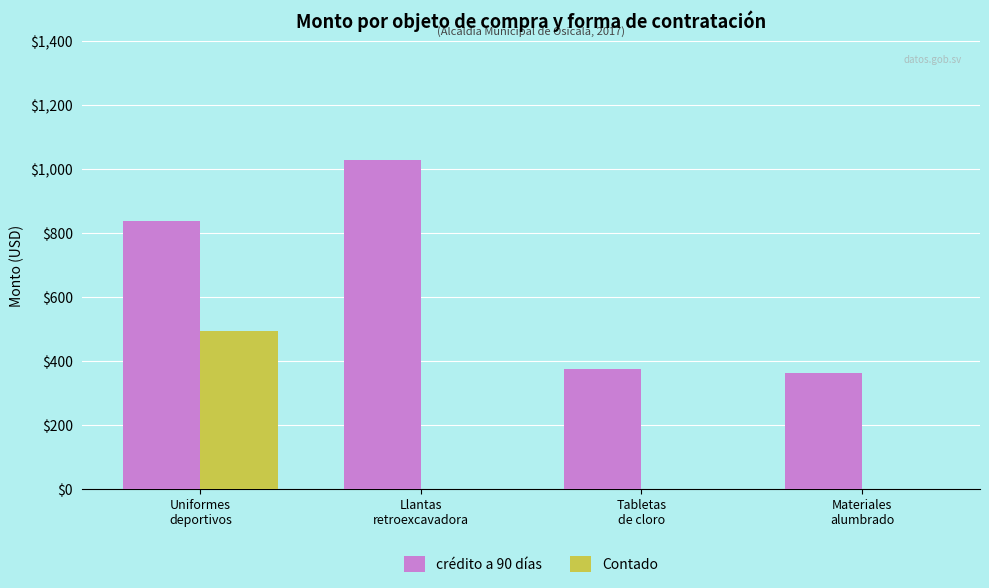

What is the sum of all Contado values?

494.0